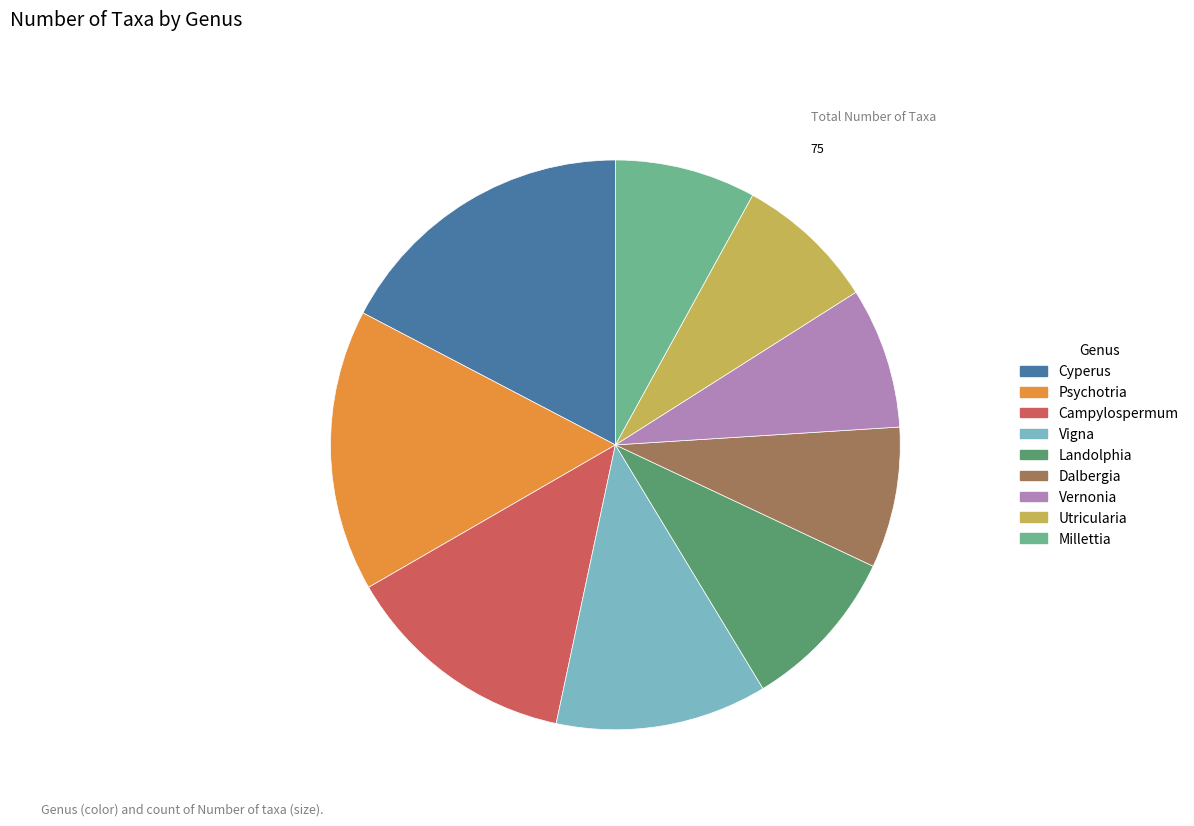

How many slices are in this pie chart?

9